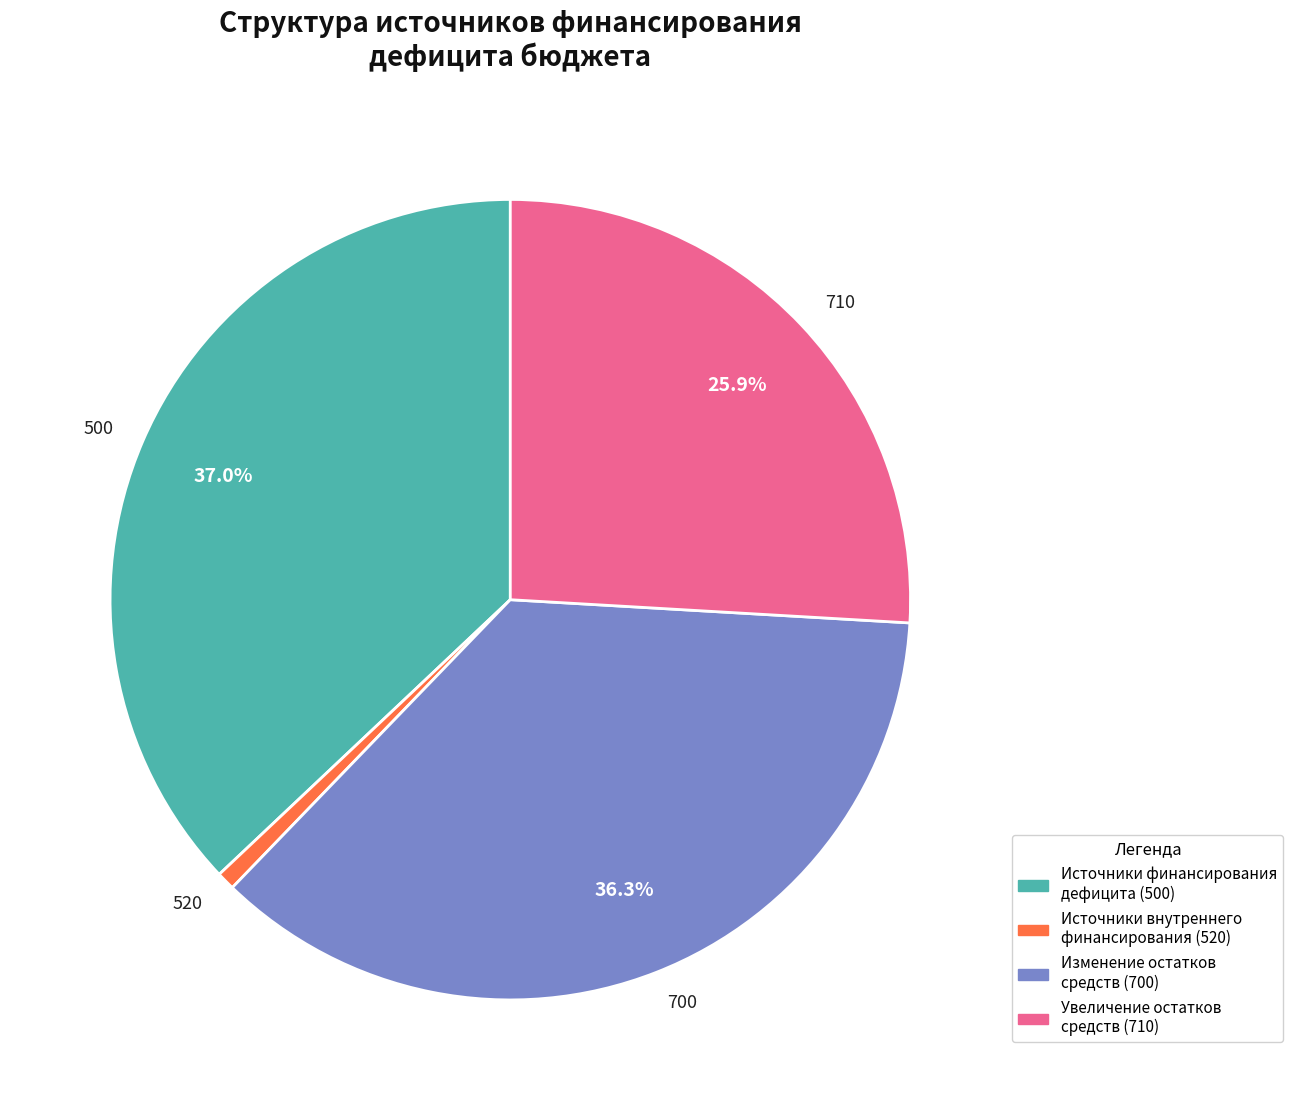

To the nearest percent, what is the average slice percentage?

25%